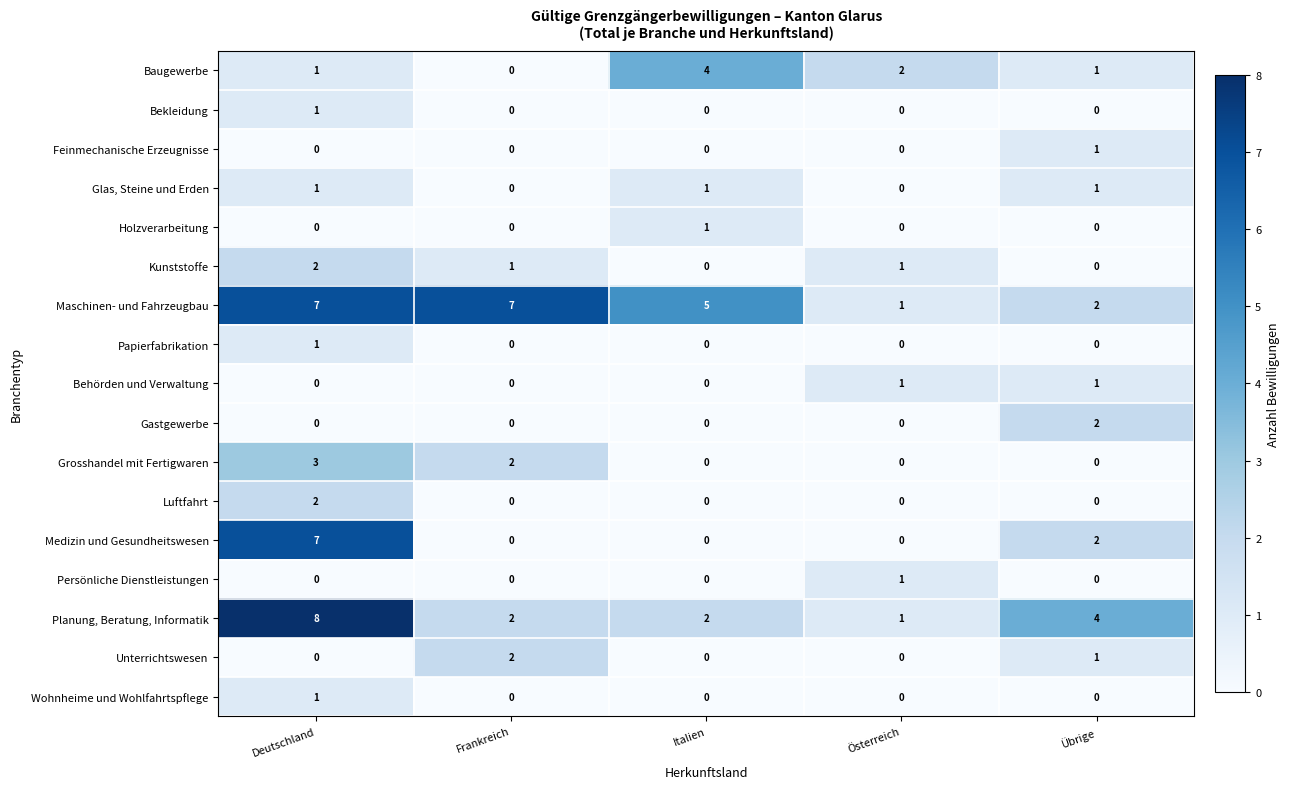

True or false: Unterrichtswesen has a value of -1 at Deutschland.

False